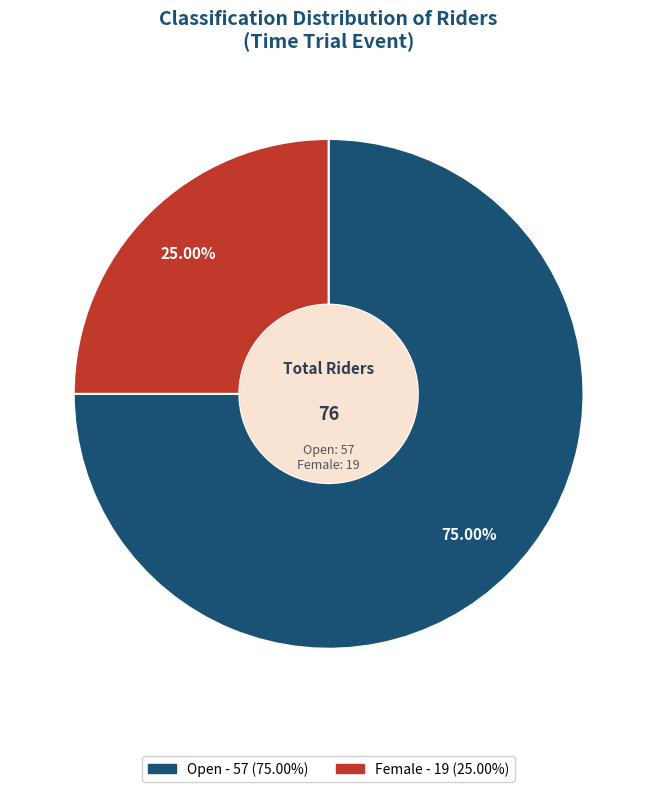

To the nearest percent, what portion does Open represent?

75%